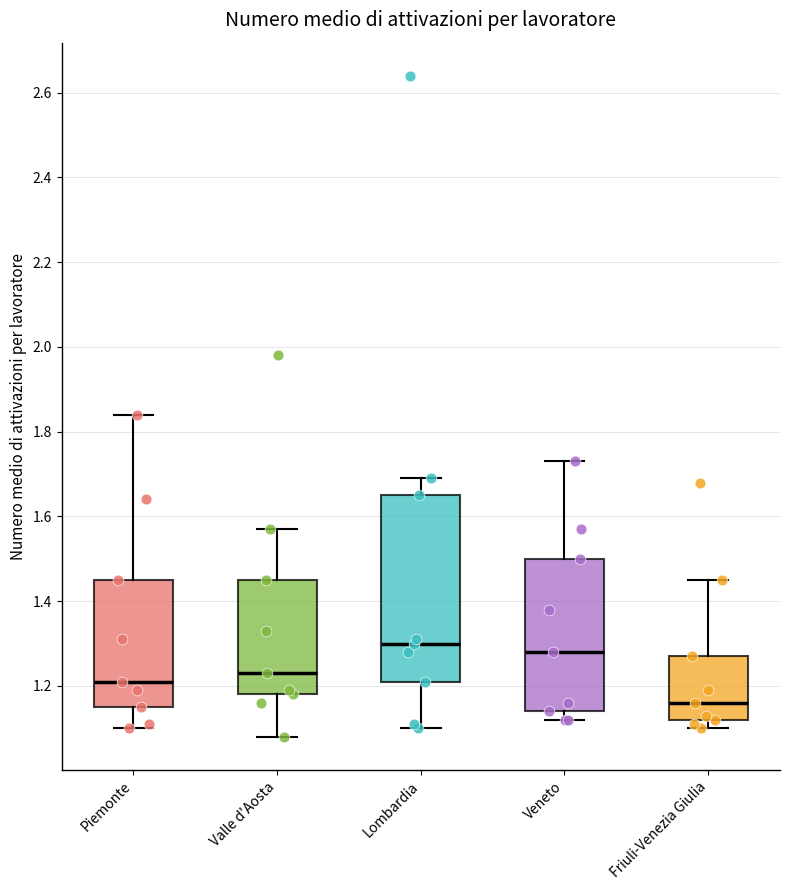

Reading left to right, read every box against the y-axis: the position of its median line, the range the box covers, and the ends of its whiskers. The values are not printed on the chart, so give them approximately, as read against the axis.

Piemonte: median 1.22, box 1.16 to 1.46, whiskers 1.10 to 1.84
Valle d'Aosta: median 1.24, box 1.18 to 1.46, whiskers 1.08 to 1.58
Lombardia: median 1.30, box 1.22 to 1.66, whiskers 1.10 to 1.70
Veneto: median 1.28, box 1.14 to 1.50, whiskers 1.12 to 1.74
Friuli-Venezia Giulia: median 1.16, box 1.12 to 1.28, whiskers 1.10 to 1.46